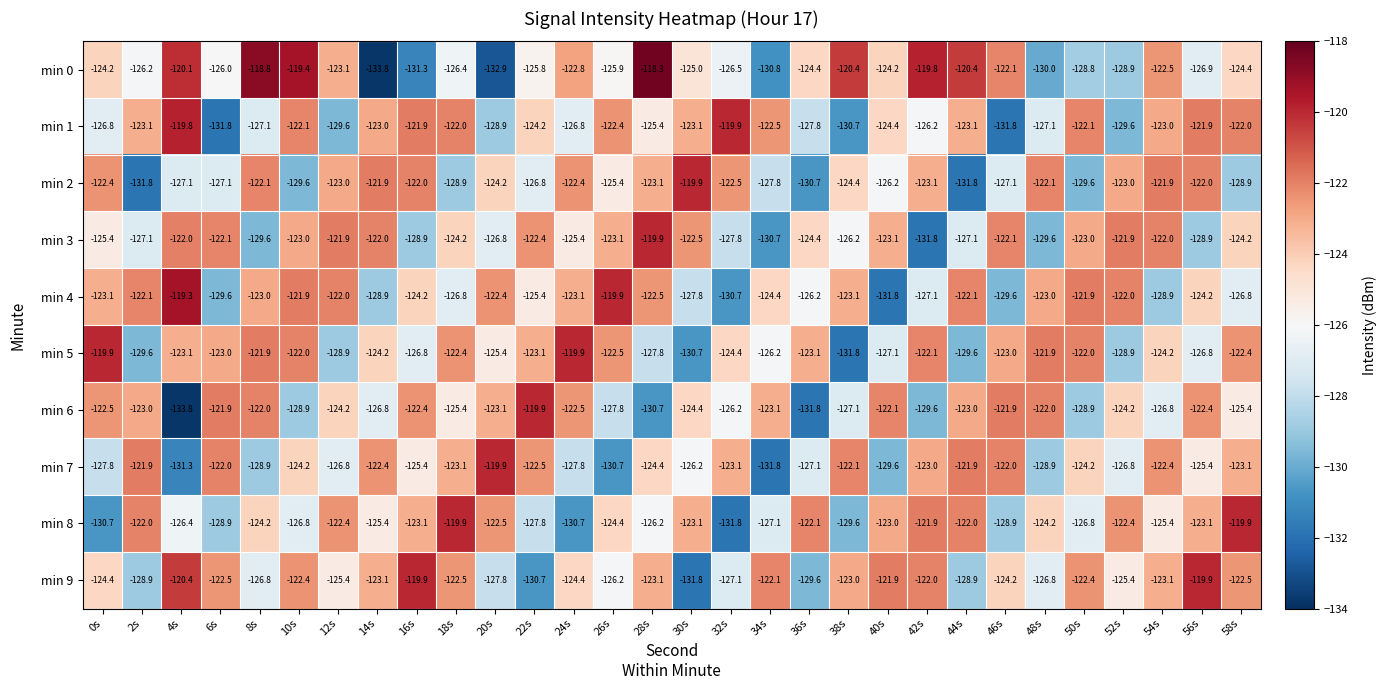

What is the spread (max minus min) of values at 18s?

9.0